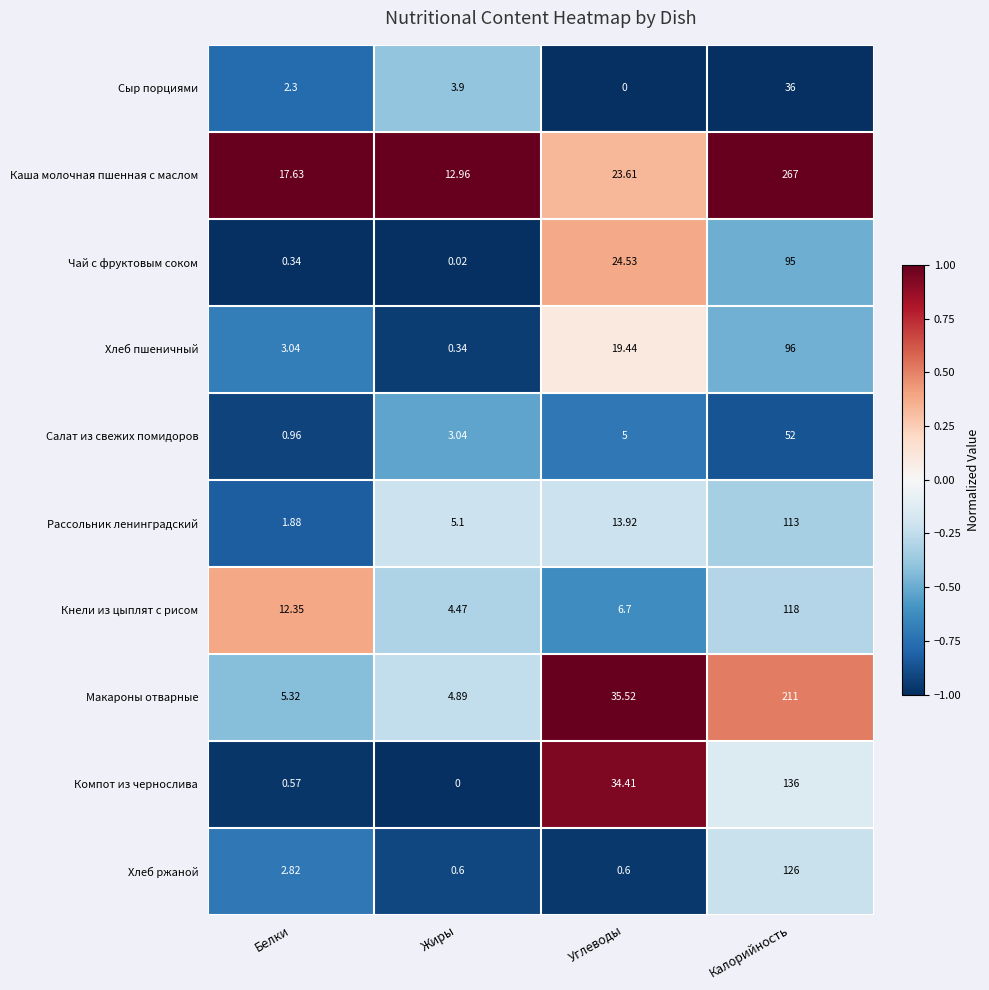

At which label does Сыр порциями first exceed 3?

Жиры